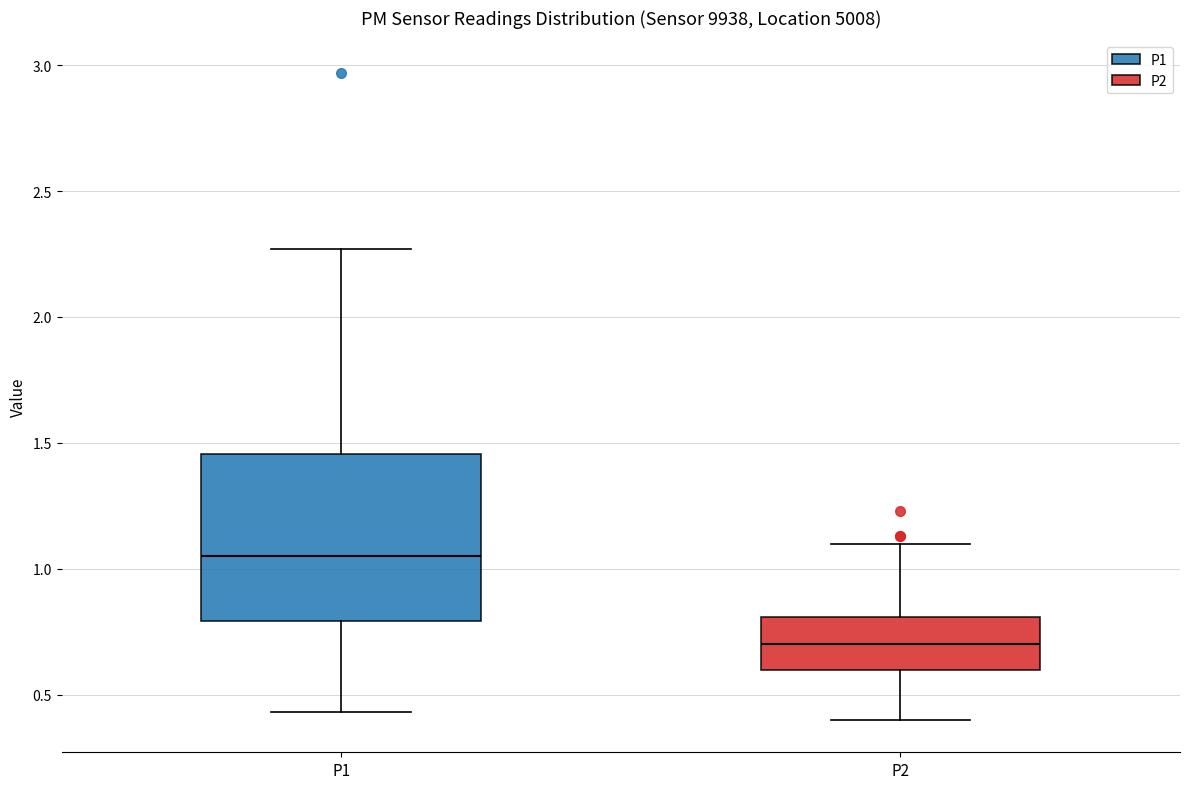

Which box is the tallest, from its lower edge to its upper edge?

P1